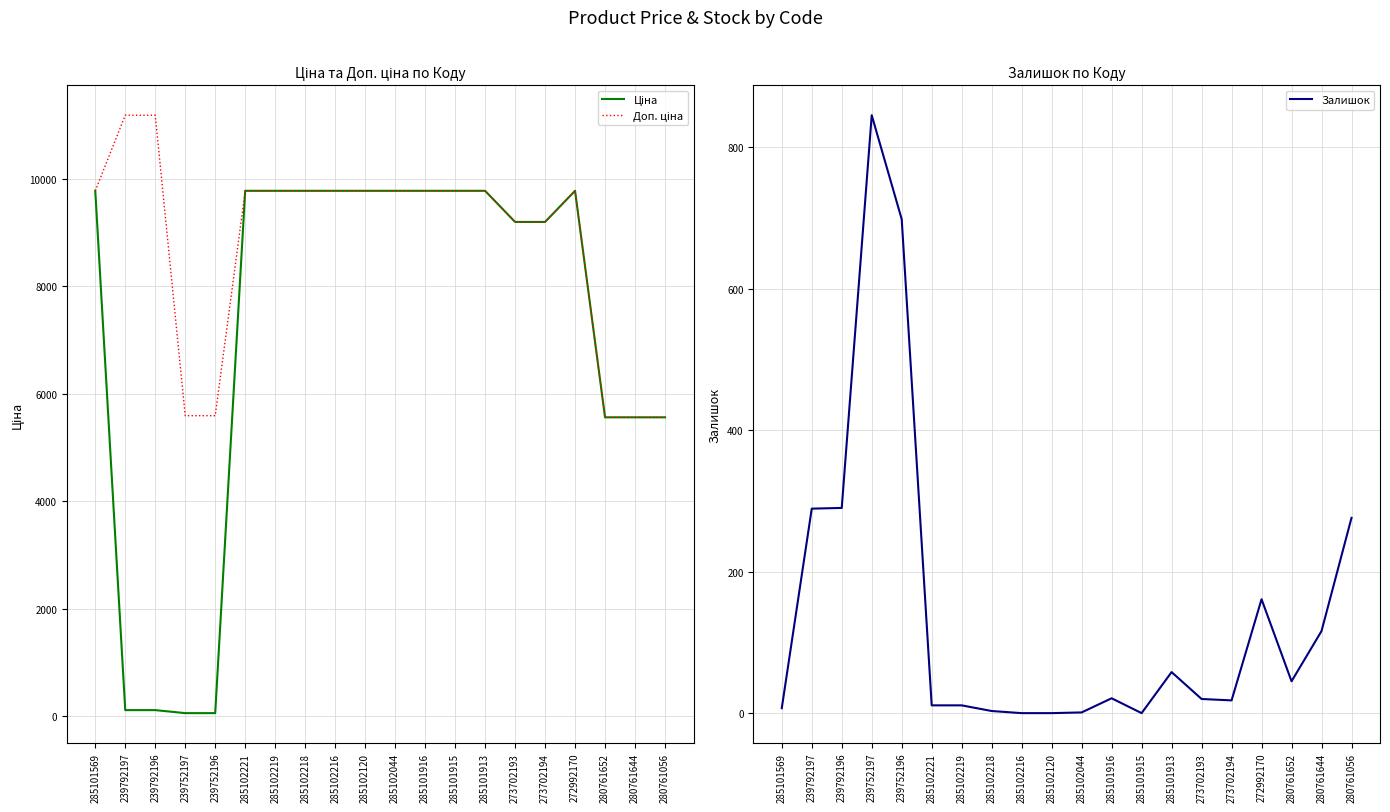

True or false: Залишок has a value of 698 at 239752196.

True